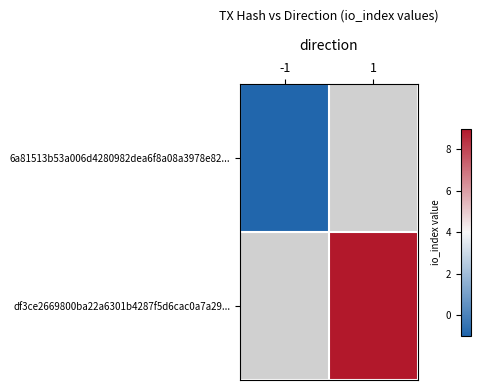

The value of df3ce2669800ba22a6301b4287f5d6cac0a7a29... at 1 is 13.0. True or false?

False